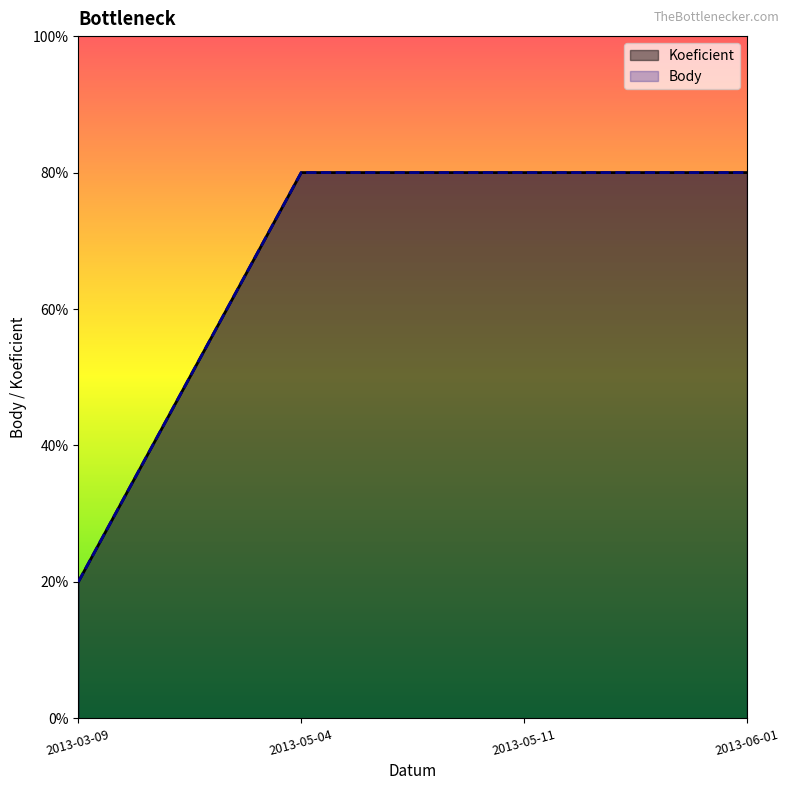

Which label corresponds to the largest value in the chart?

2013-05-04